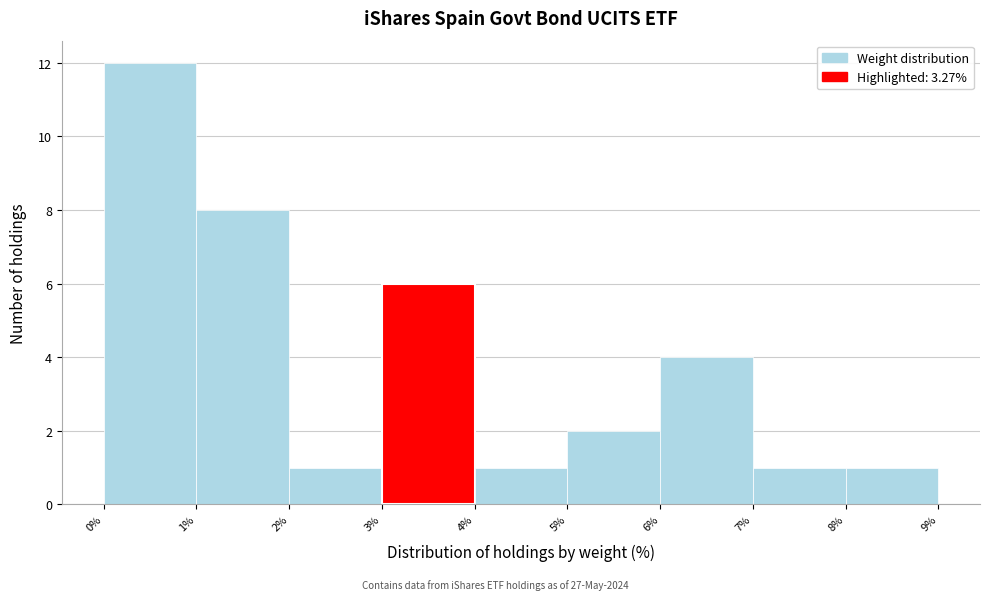

Which range on the x-axis has the tallest bar?

0% to 1%